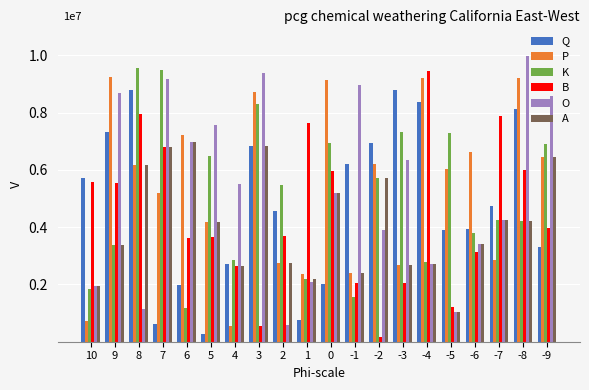

Between 5 and -1, which series saw the biggest shift?

Q